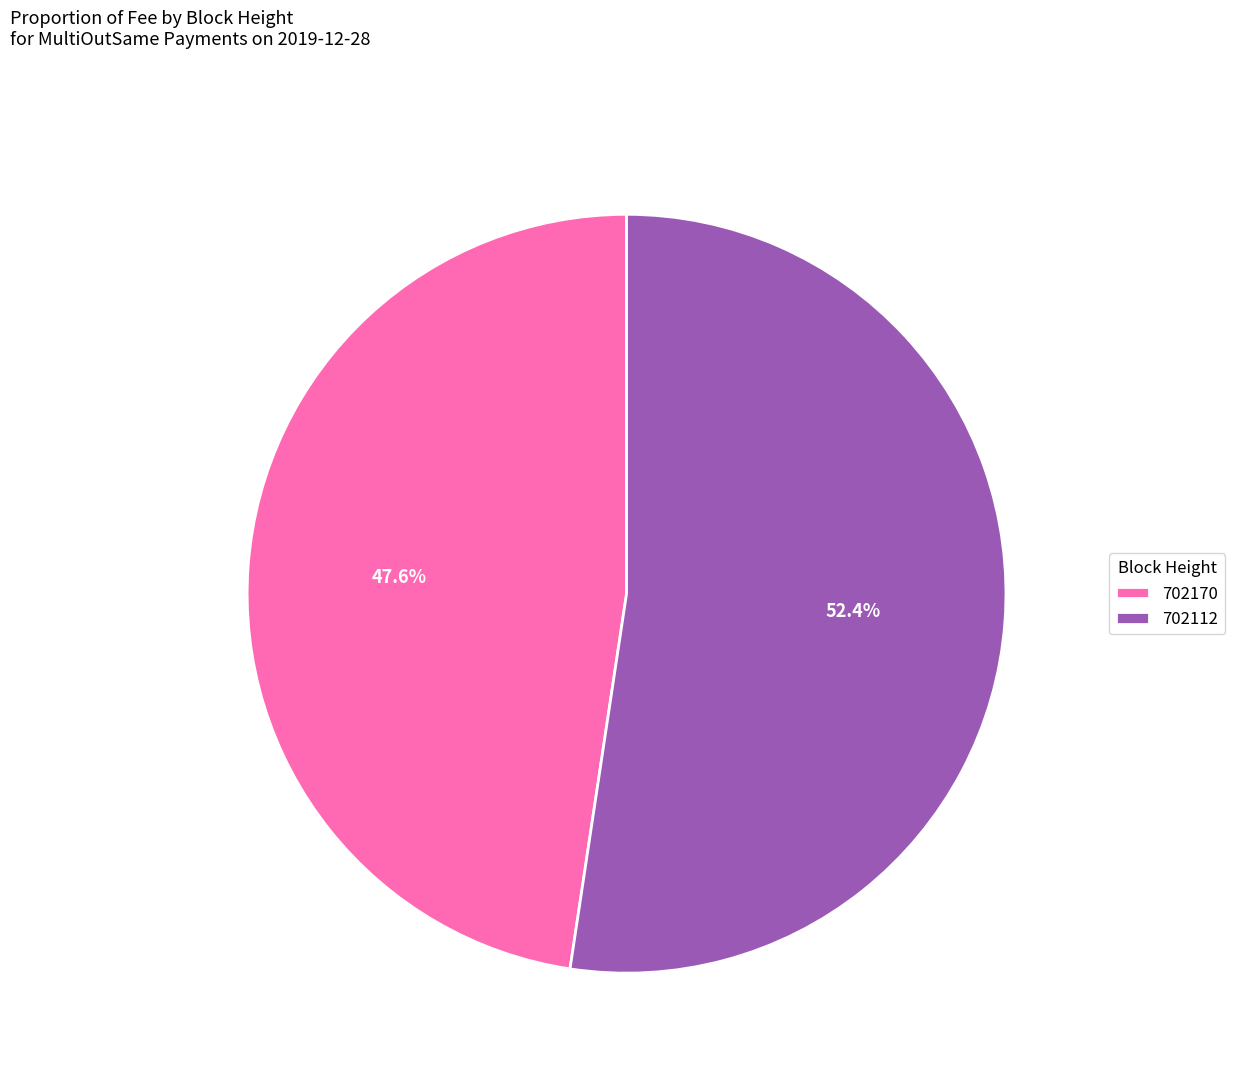

How many segments does this pie chart have?

2